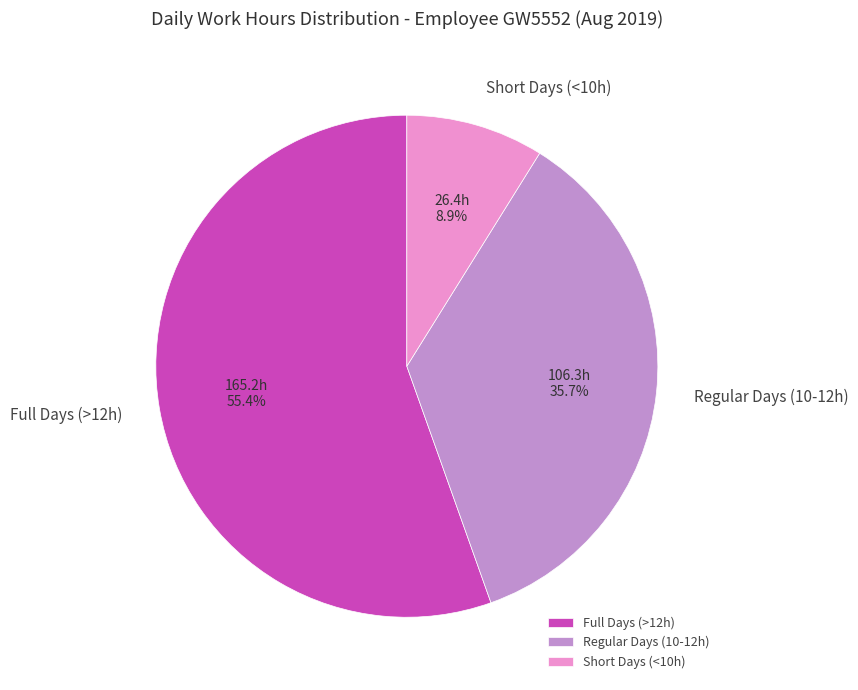

Which category has the biggest portion of the pie?

Full Days (>12h)